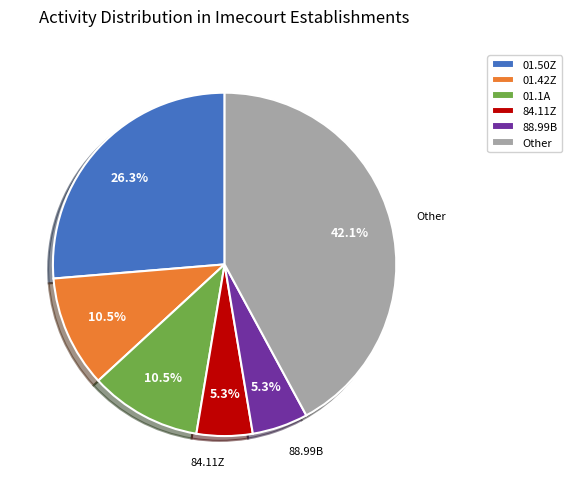

Which category has the biggest portion of the pie?

Other